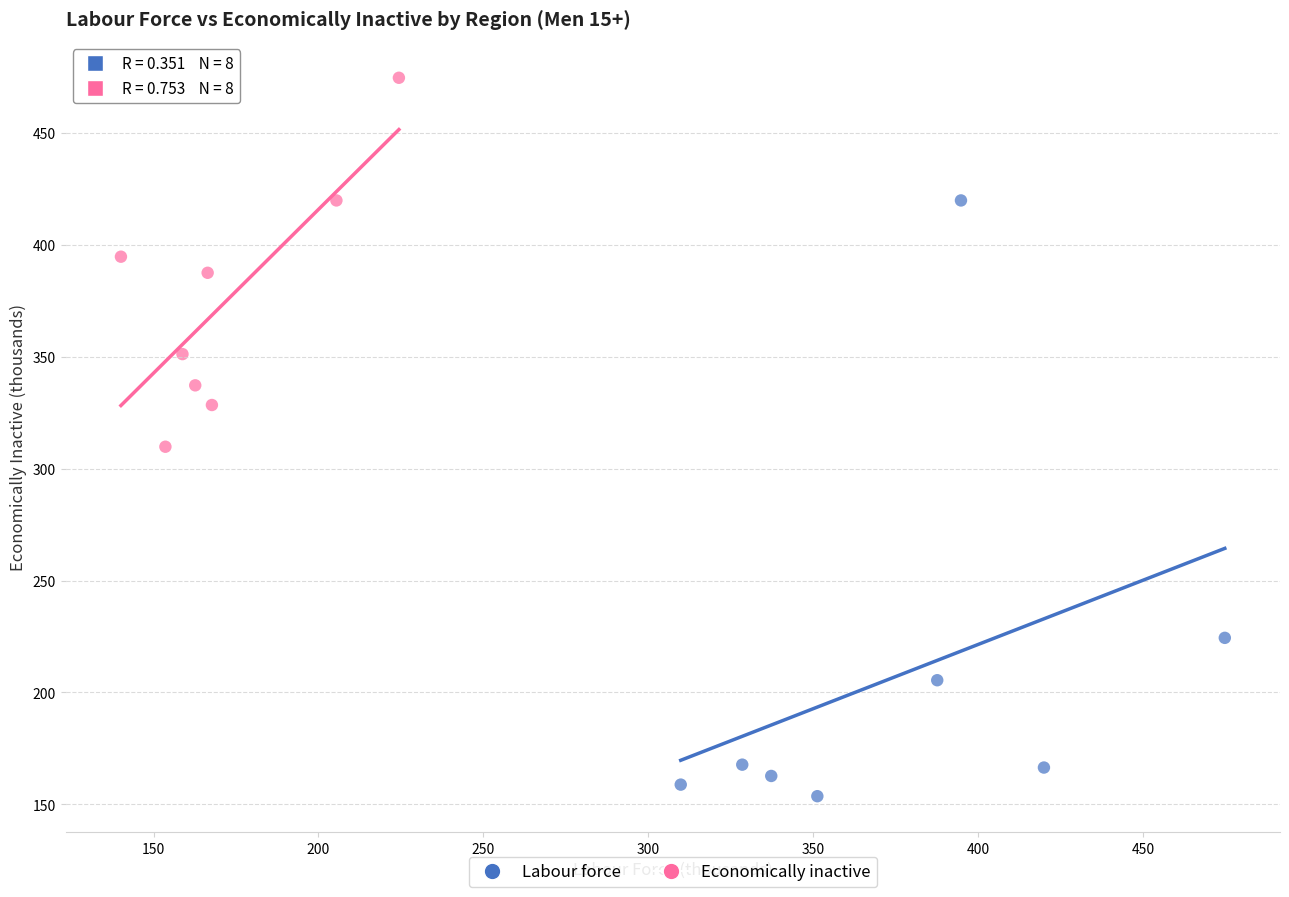

Which series has the widest spread of Y values?

Labour force